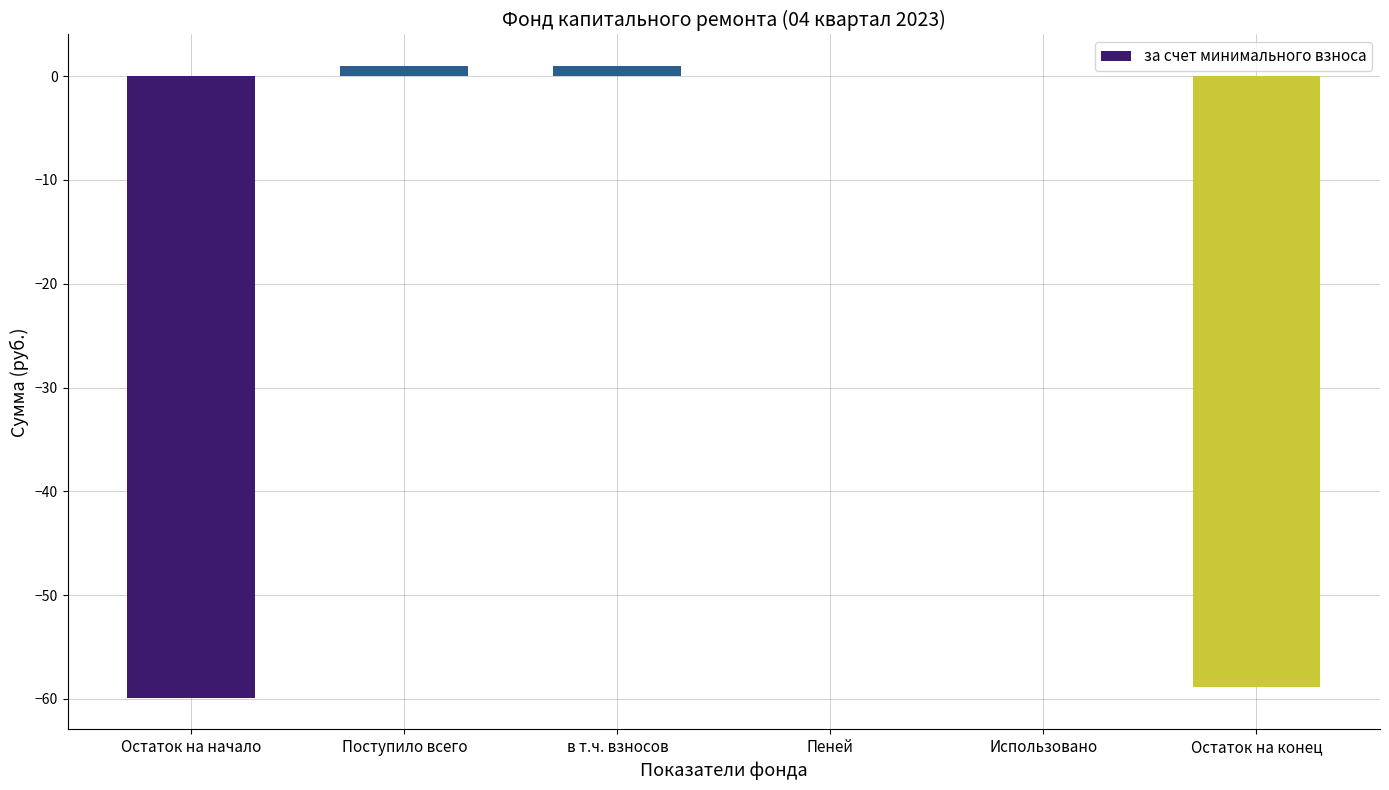

The value at Остаток на конец is -58.9. True or false?

True